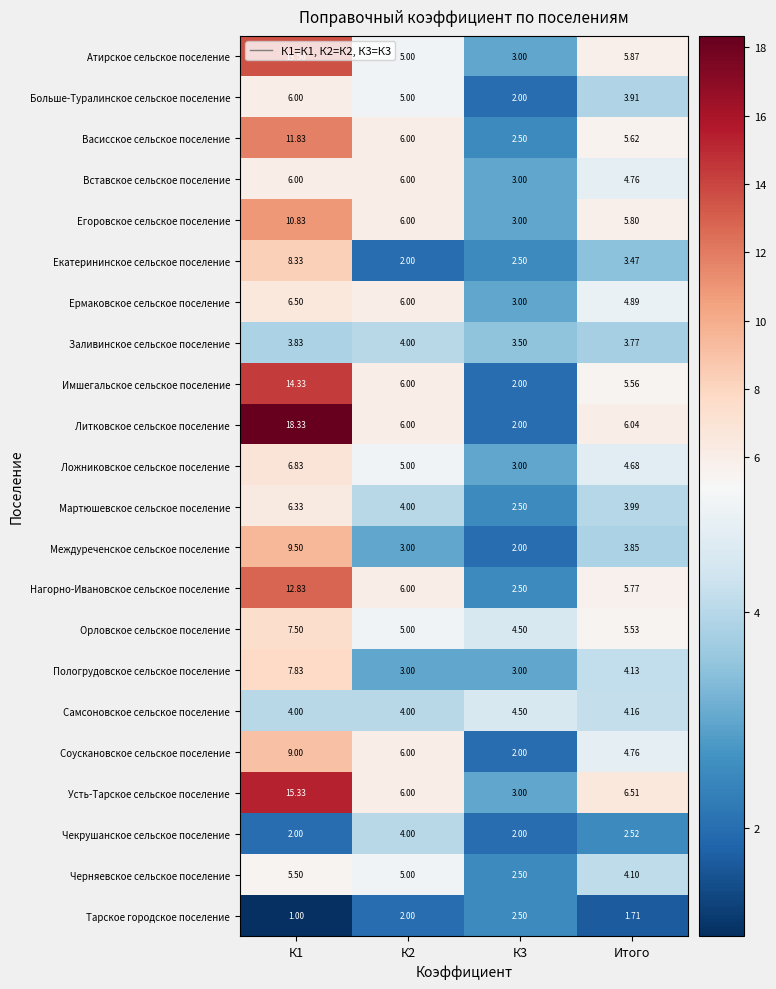

How many series are shown in this chart?

22